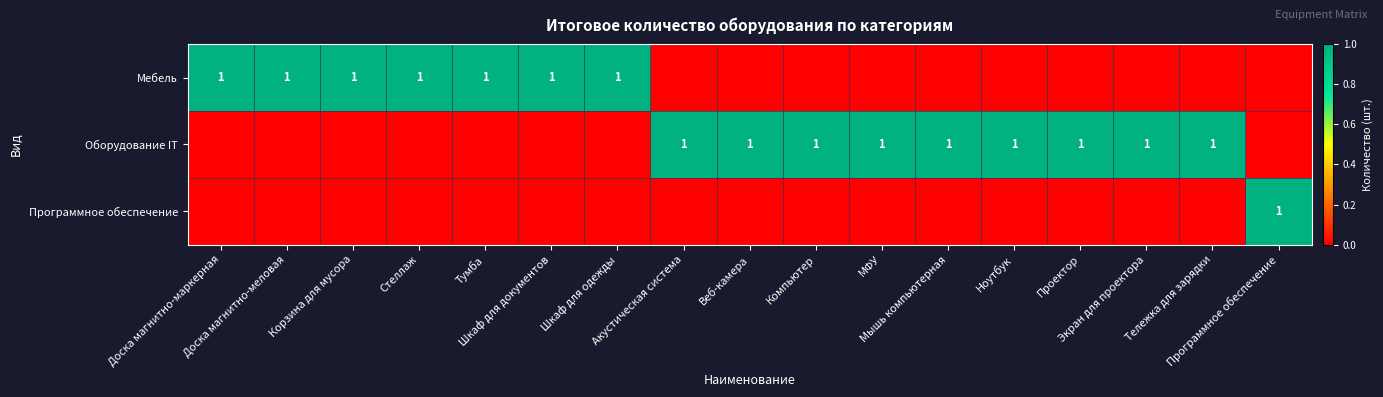

At how many categories does at least one series exceed 0?

17